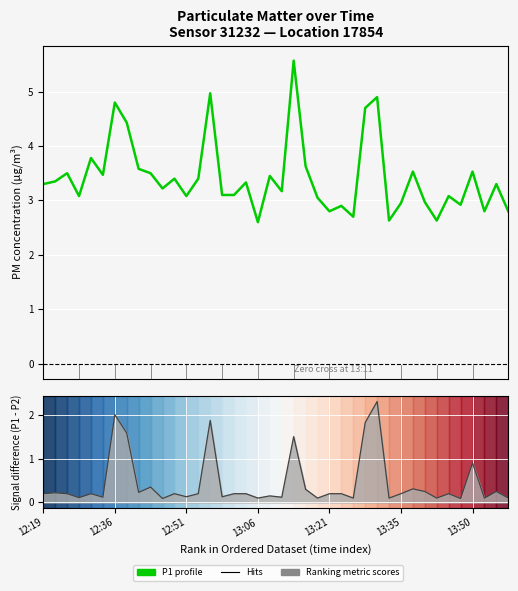

List the series in order of their peak value, highest first.

P1 (Enrichment profile), P1 − P2